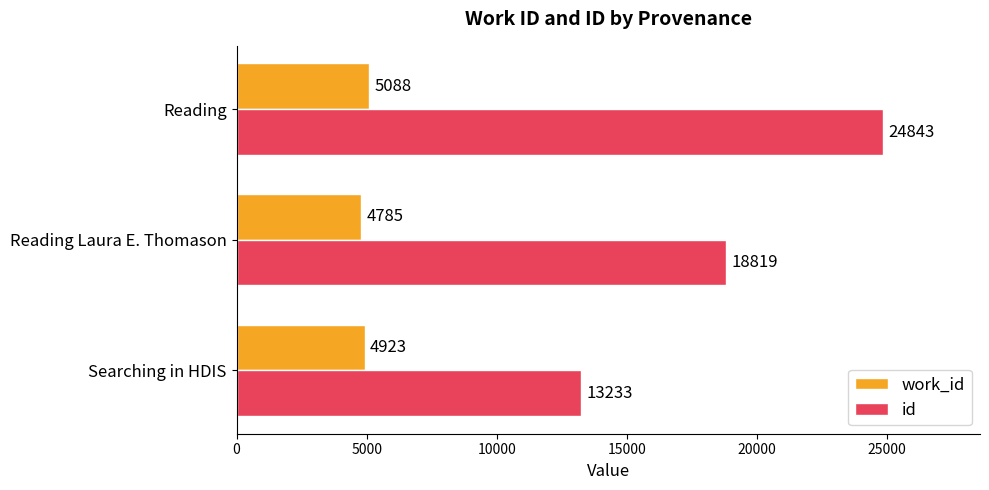

Rank the series at Searching in HDIS from lowest to highest value.

work_id, id